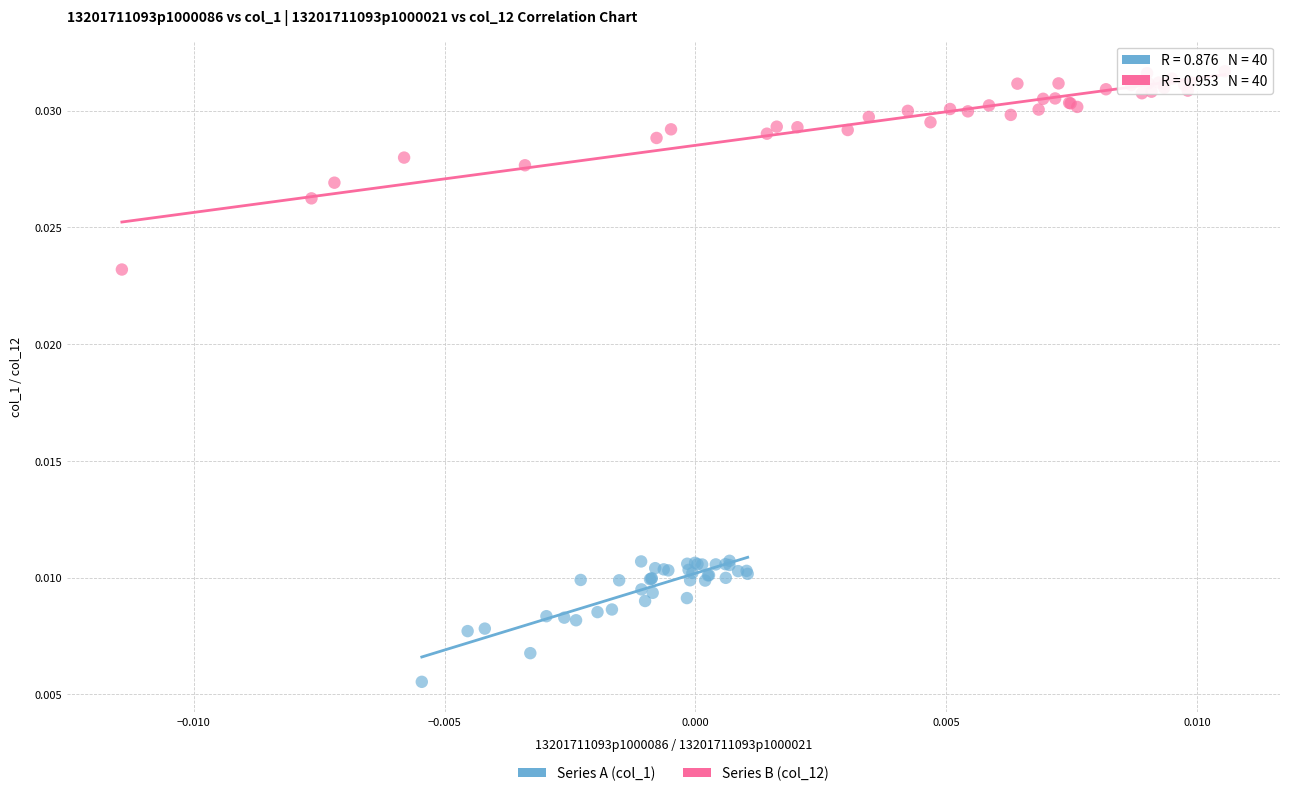

Which series contains the lowest Y value?

Series A (col_1)